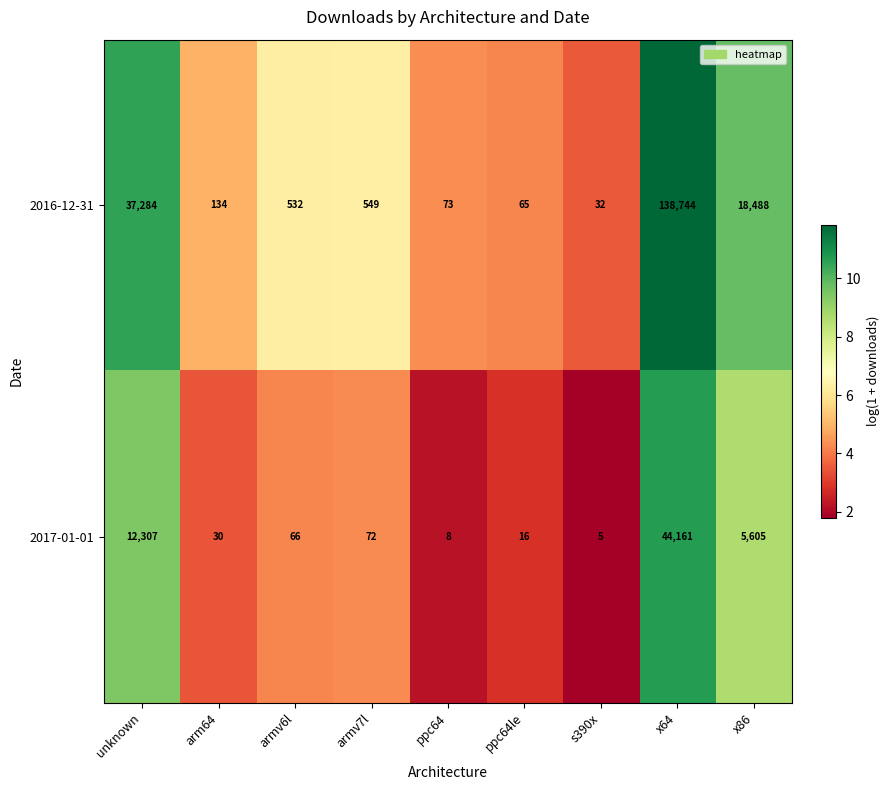

What is the greatest value displayed?

138744